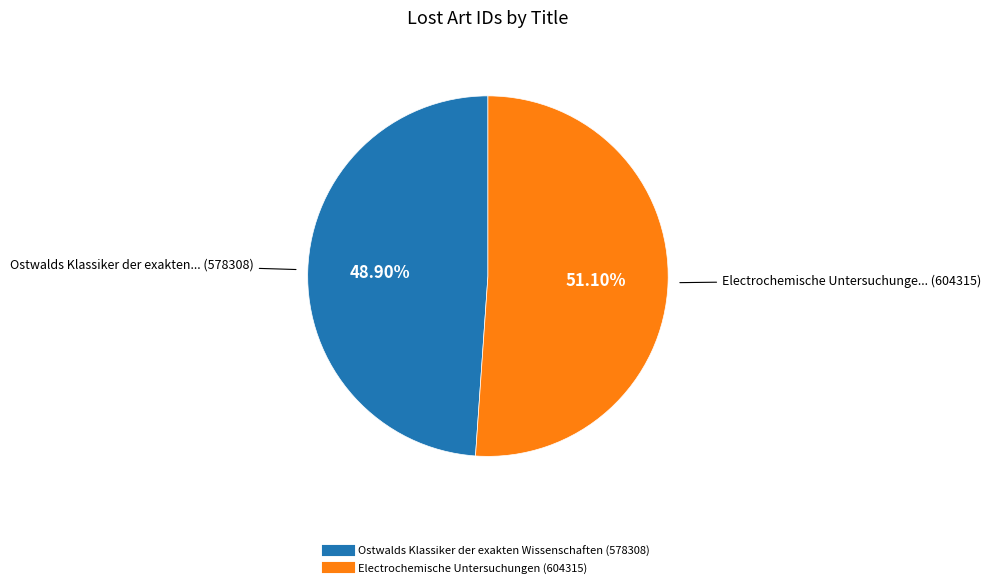

What is the smallest slice in the pie chart?

Ostwalds Klassiker der exakten Wissenschaften